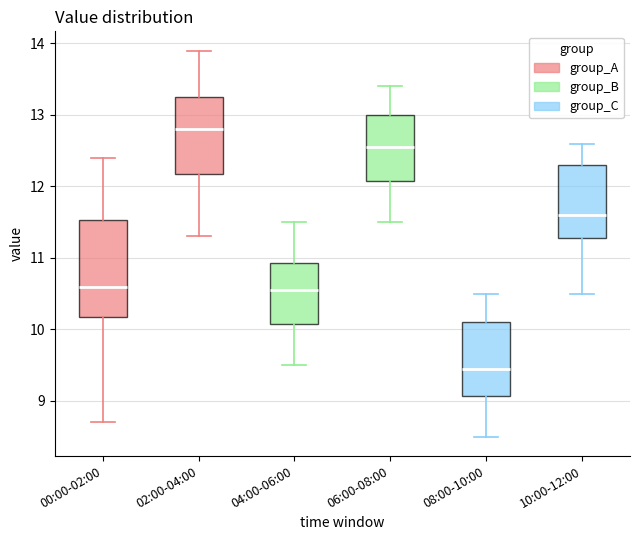

Reading left to right, read every box against the y-axis: the position of its median line, the range the box covers, and the ends of its whiskers. The values are not printed on the chart, so give them approximately, as read against the axis.

00:00-02:00: median 10.6, box 10.2 to 11.5, whiskers 8.7 to 12.4
02:00-04:00: median 12.8, box 12.2 to 13.3, whiskers 11.3 to 13.9
04:00-06:00: median 10.6, box 10.1 to 10.9, whiskers 9.5 to 11.5
06:00-08:00: median 12.6, box 12.1 to 13.0, whiskers 11.5 to 13.4
08:00-10:00: median 9.5, box 9.1 to 10.1, whiskers 8.5 to 10.5
10:00-12:00: median 11.6, box 11.3 to 12.3, whiskers 10.5 to 12.6